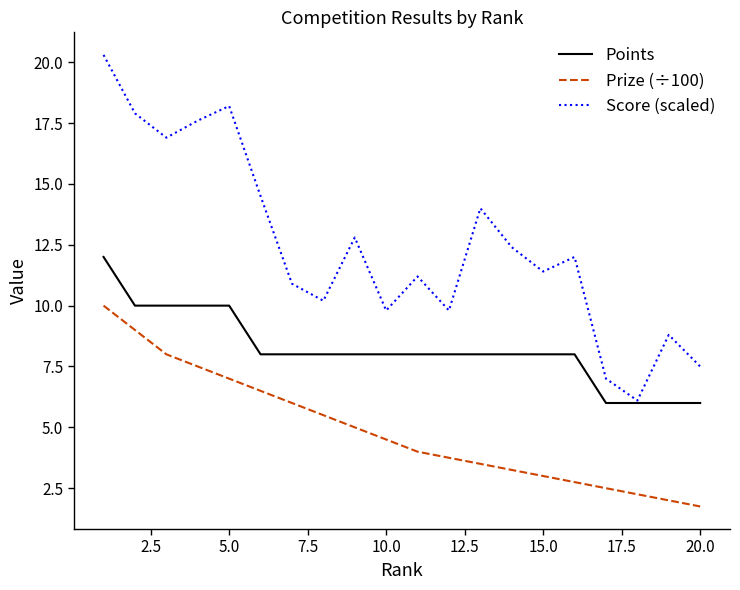

Which series has the largest total across all categories?

Score (scaled)